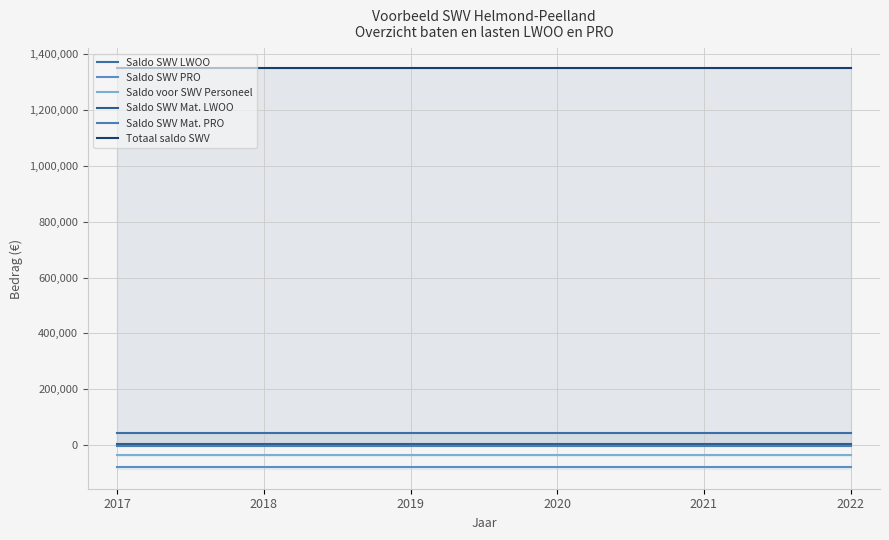

Does the chart display data point markers on the line(s)?

No